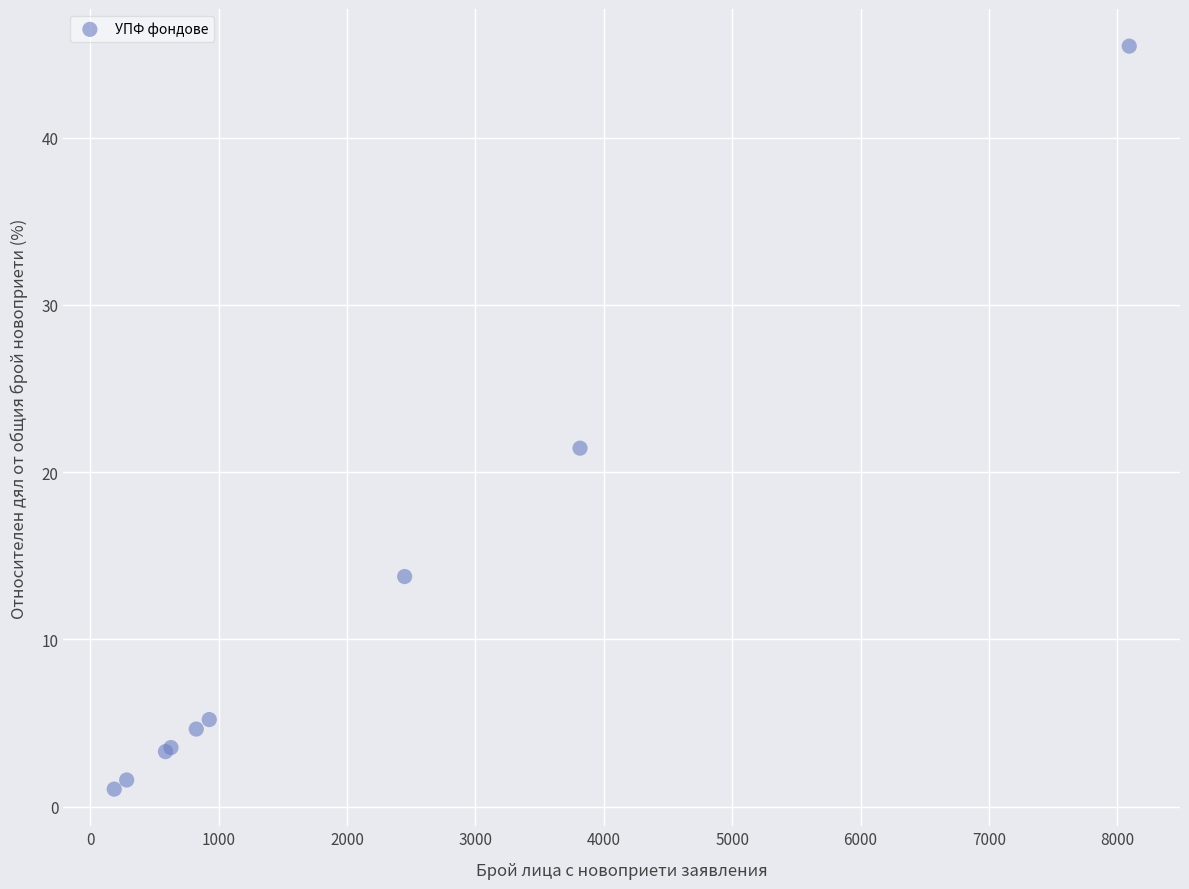

What Y value in the scatter plot is closest to 23?

21.4